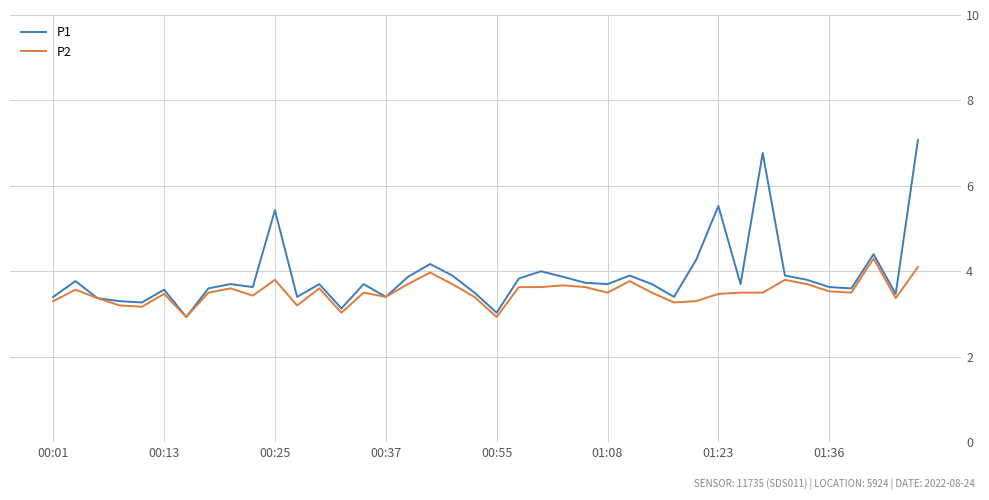

Which series has the largest range (max minus min)?

P1